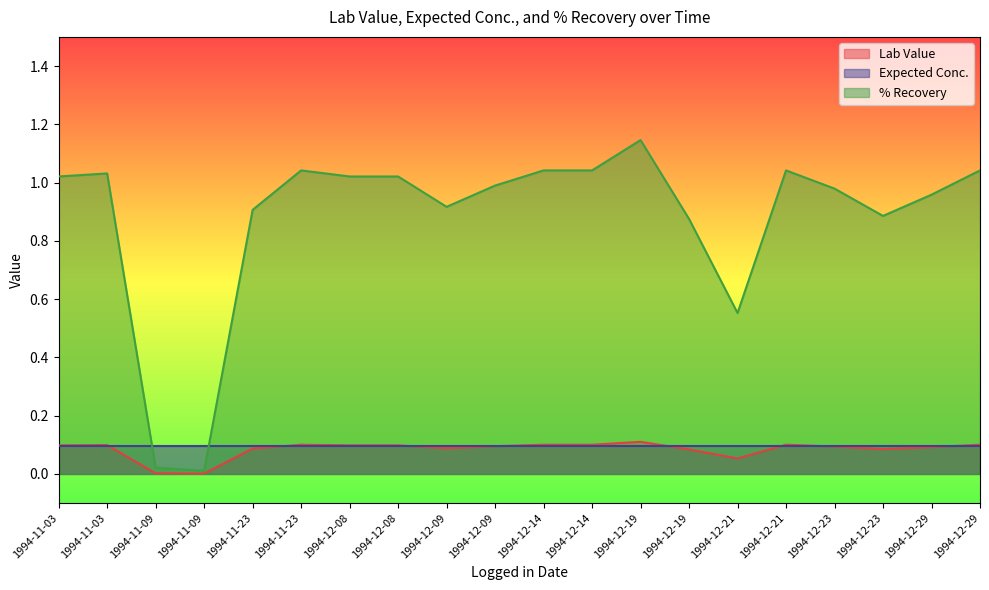

Does the chart display data point markers on the line(s)?

No